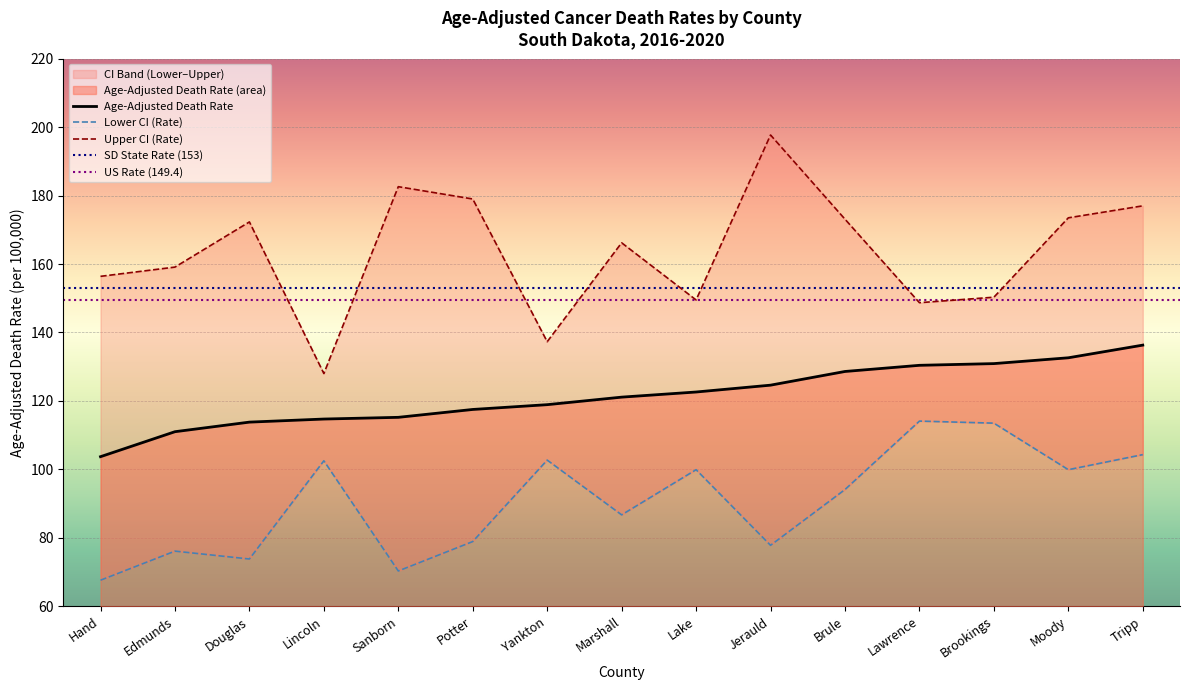

In Upper CI (Rate), how many points are higher than both neighbors (excluding endpoints)?

4